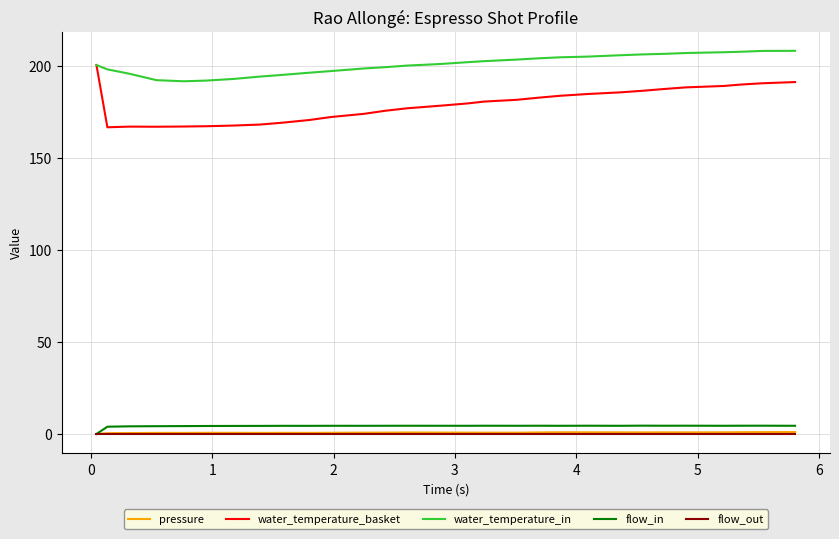

True or false: water_temperature_basket and flow_in cross at least once.

False